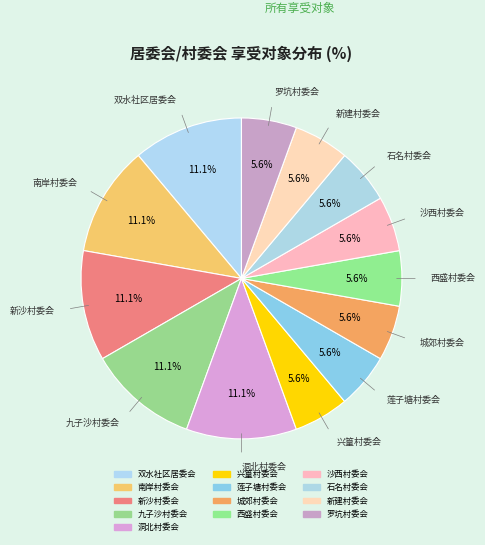

How many slices are in this pie chart?

13